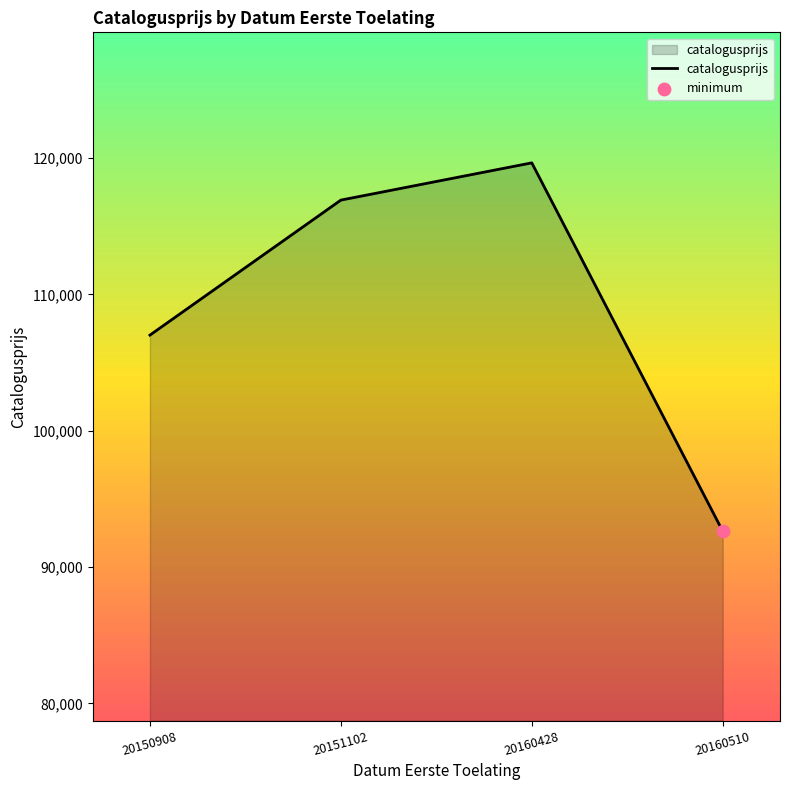

Between 20150908 and 20151102, which is larger?

20151102